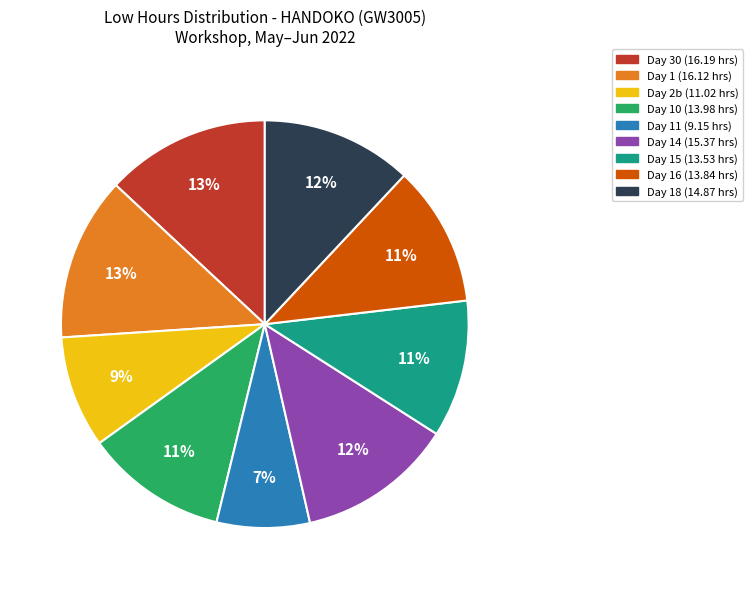

To the nearest percent, what is the difference between the largest and smallest slice percentages?

6%